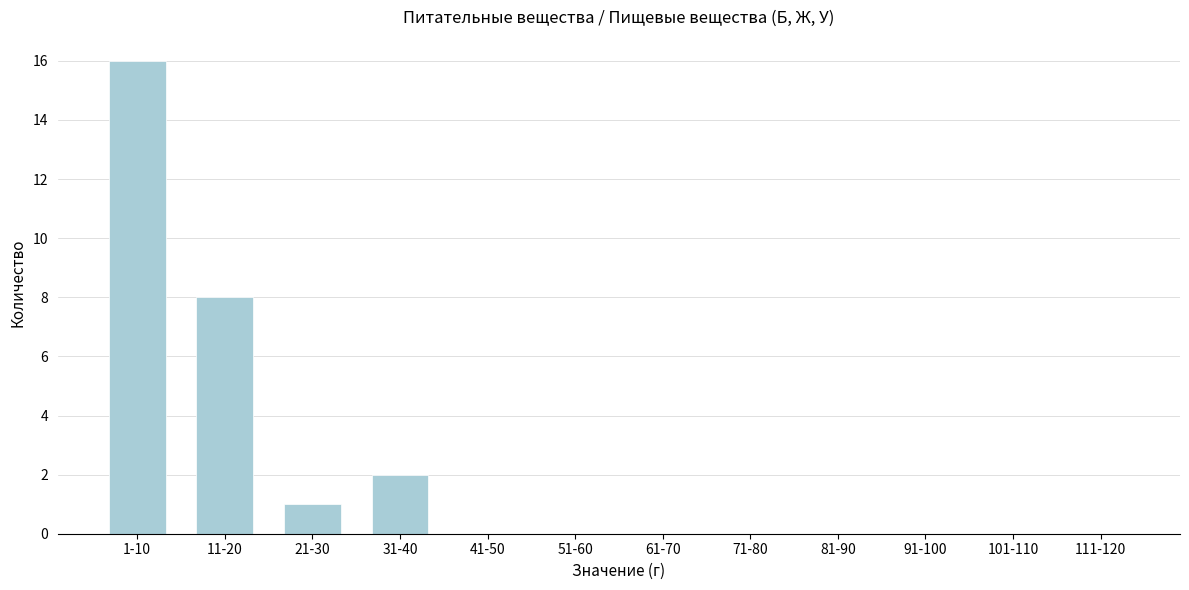

Reading right to left, transcribe all the data shown in this chart.

111-120=0	101-110=0	91-100=0	81-90=0	71-80=0	61-70=0	51-60=0	41-50=0	31-40=2	21-30=1	11-20=8	1-10=16